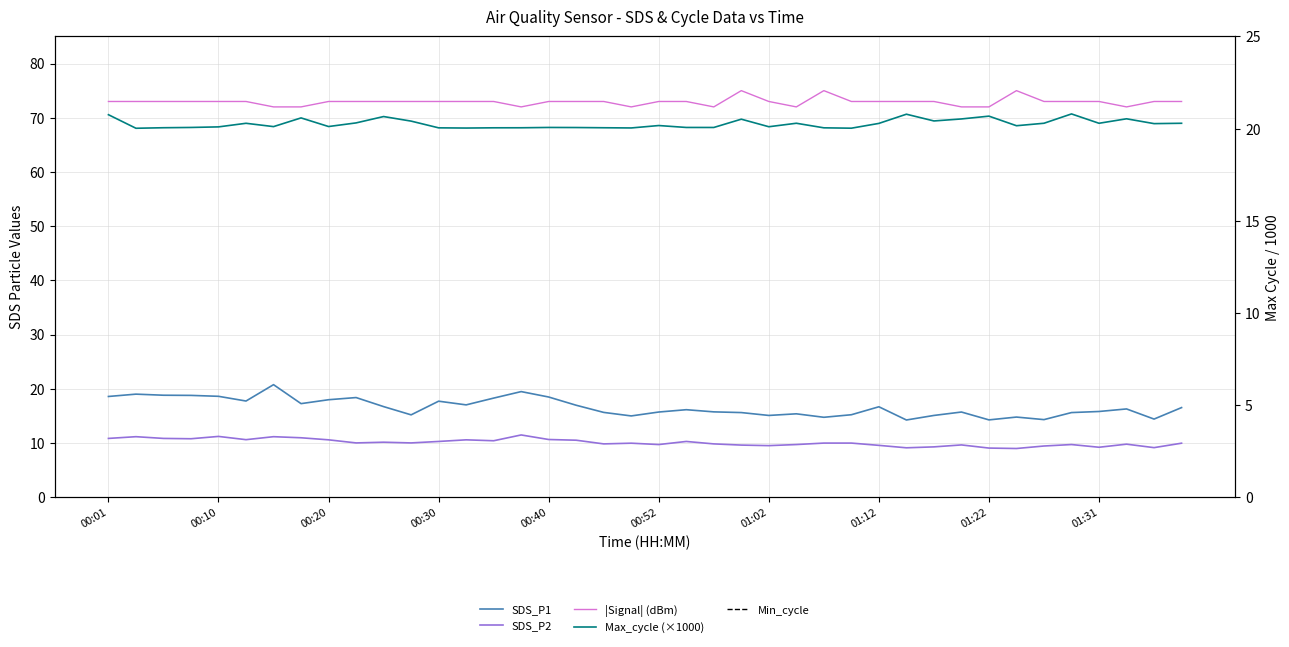

Between 31 and 20, which is larger?

31